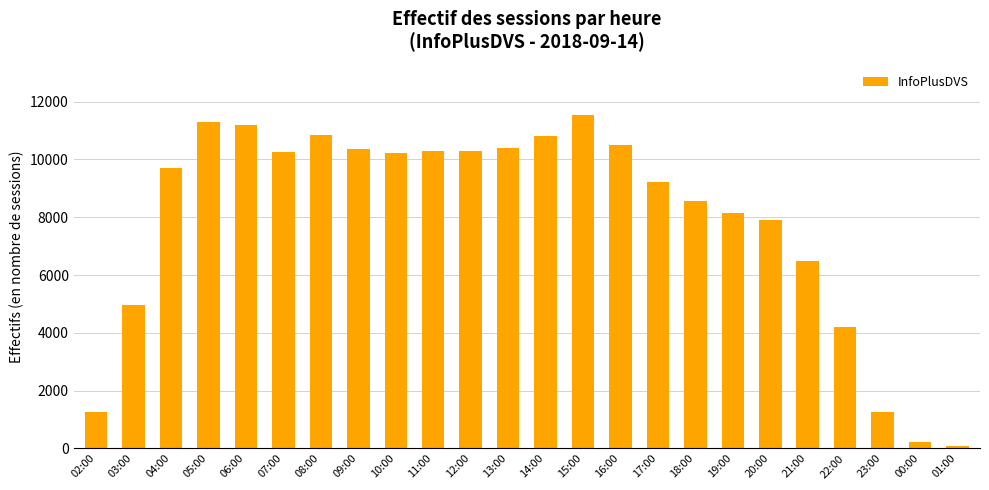

Does the chart contain stacked bars?

No